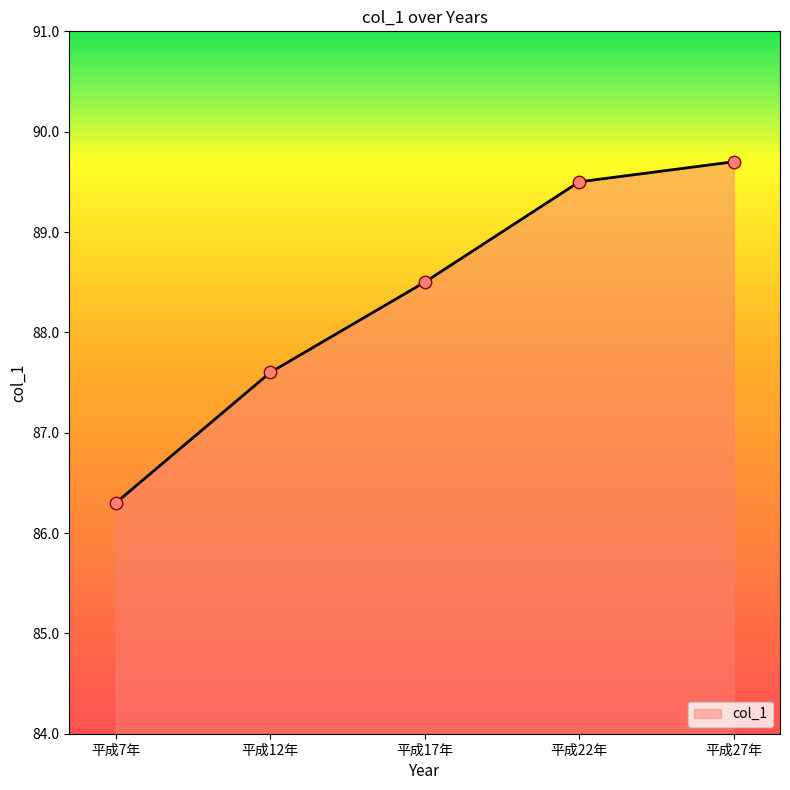

Which has a higher value, 平成27年 or 平成22年?

平成27年